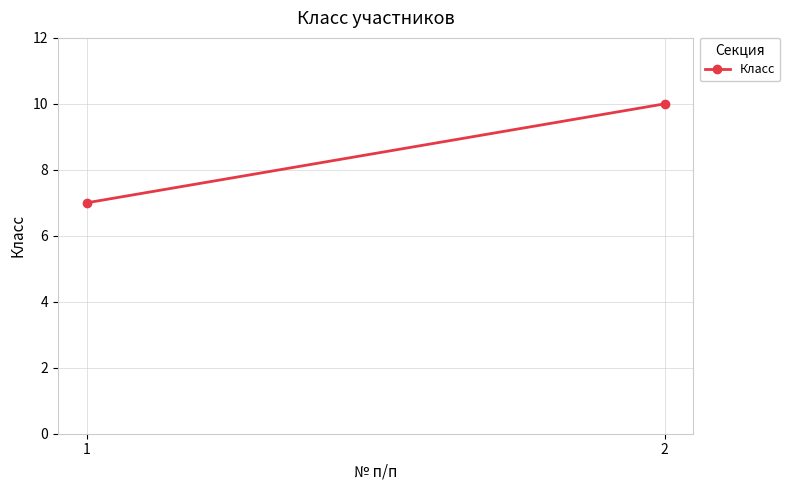

True or false: the data shows 16 at 2.

False